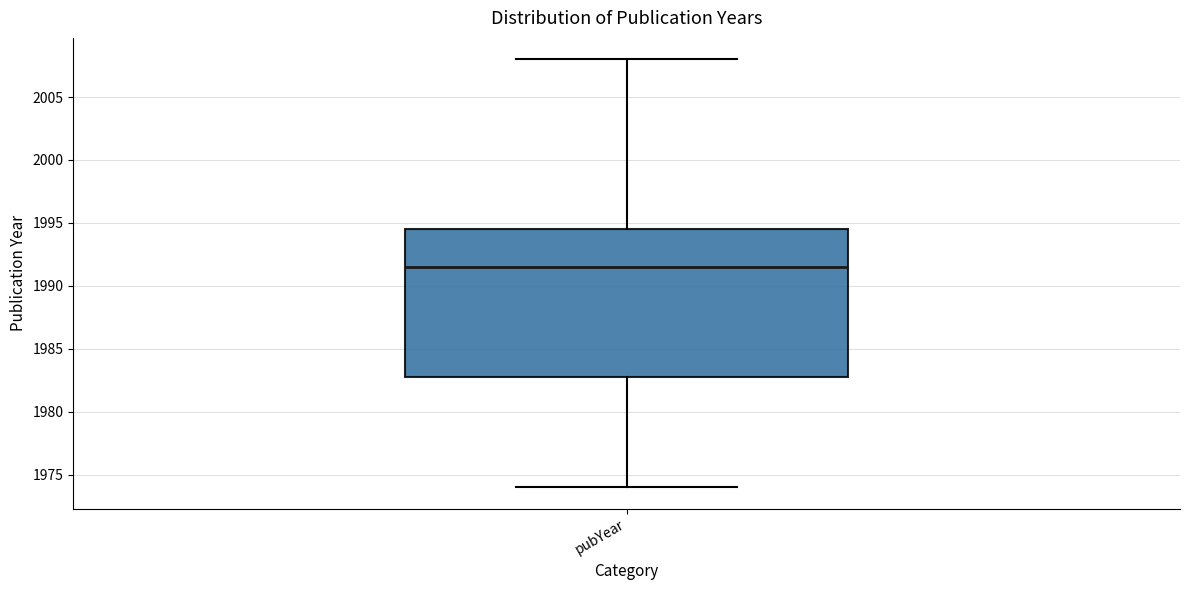

Transcribe this box plot: give where the median line is, the range the box spans, and where the two whiskers end, as read against the y-axis. The values are not printed on the chart, so give them approximately, as read against the axis.

median 1991.5, box 1983.0 to 1994.5, whiskers 1974.0 to 2008.0